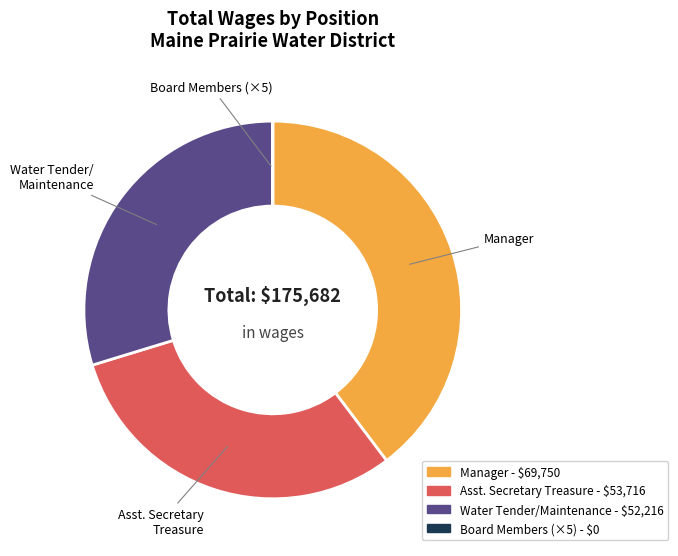

Does any single category account for the majority?

No